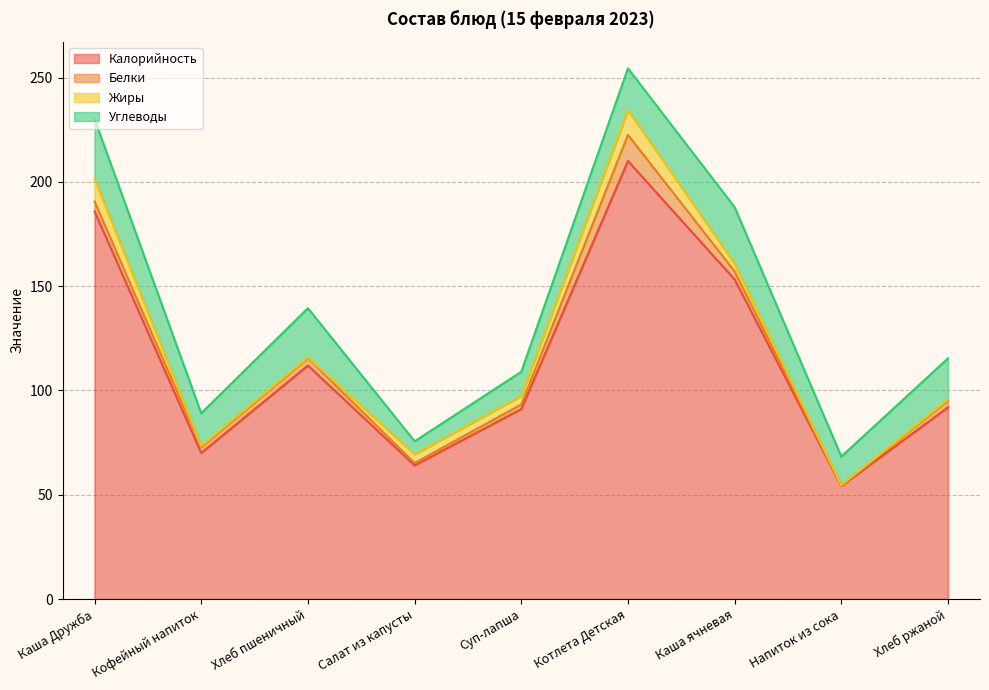

Reading right to left, list all the values displayed in this chart.

Калорийность: Хлеб ржаной=91.9	Напиток из сока=54.3	Каша ячневая=153.2	Котлета Детская=210.0	Суп-лапша=91.1	Салат из капусты=64.1	Хлеб пшеничный=112.0	Кофейный напиток=70.0	Каша Дружба=185.8
Белки: Хлеб ржаной=3.2	Напиток из сока=0.2	Каша ячневая=3.9	Котлета Детская=12.5	Суп-лапша=2.2	Салат из капусты=1.1	Хлеб пшеничный=3.6	Кофейный напиток=2.8	Каша Дружба=4.8
Жиры: Хлеб ржаной=0.6	Напиток из сока=0.0	Каша ячневая=3.7	Котлета Детская=11.9	Суп-лапша=4.1	Салат из капусты=4.2	Хлеб пшеничный=0.3	Кофейный напиток=0.6	Каша Дружба=10.9
Углеводы: Хлеб ржаной=19.7	Напиток из сока=13.8	Каша ячневая=27.1	Котлета Детская=20.0	Суп-лапша=11.5	Салат из капусты=6.2	Хлеб пшеничный=23.6	Кофейный напиток=15.7	Каша Дружба=28.6